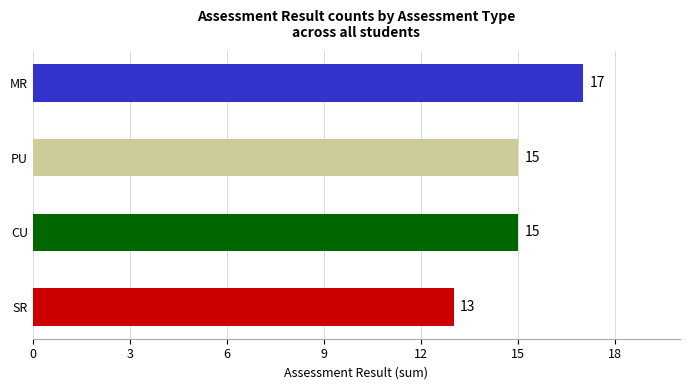

What is the minimum value shown in the chart?

13